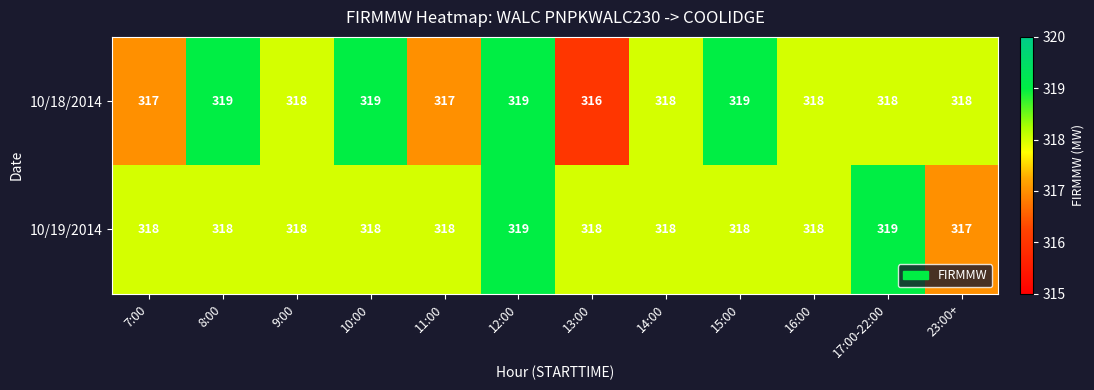

What value does the 10/19/2014 series have at 12:00?

319